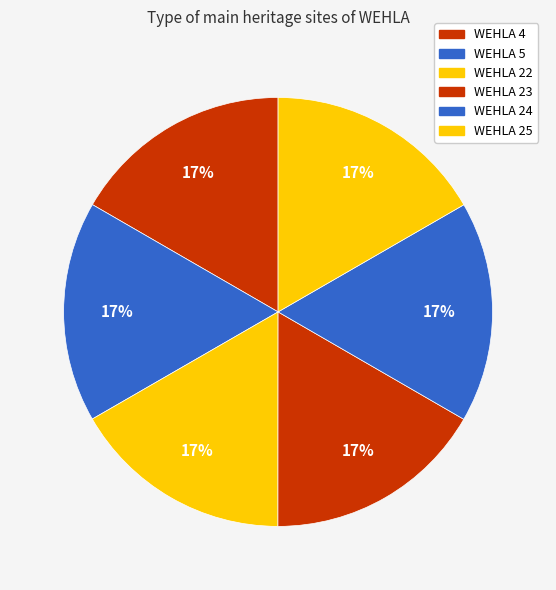

Rank the categories by value from highest to lowest.

WEHLA 25, WEHLA 24, WEHLA 23, WEHLA 22, WEHLA 5, WEHLA 4